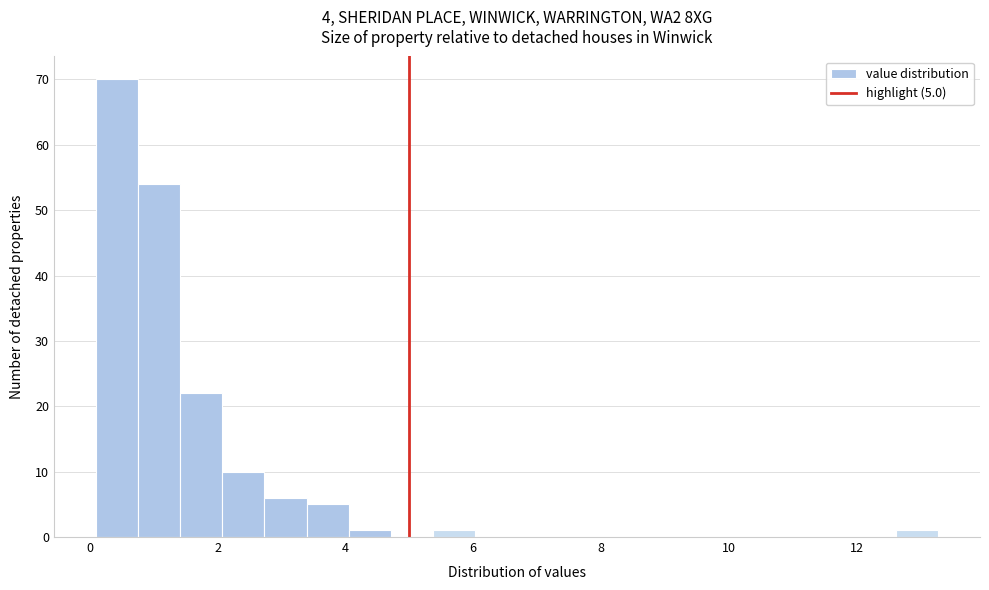

Read against the x-axis, roughly where is the centre of the tallest bar?

0.4